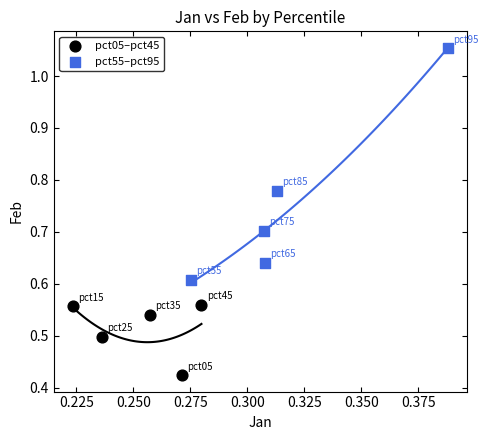

Which series reaches the minimum Y coordinate?

pct05–pct45